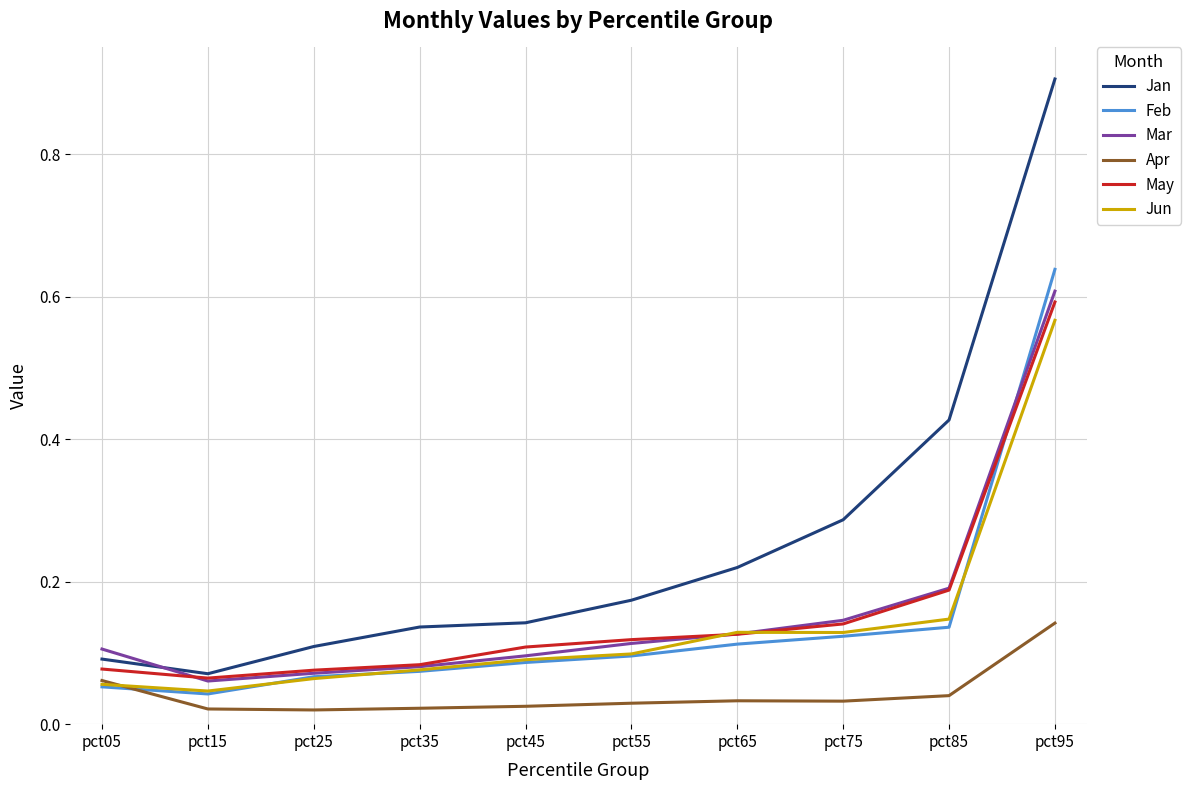

Which series changed the most between pct25 and pct85?

Jan